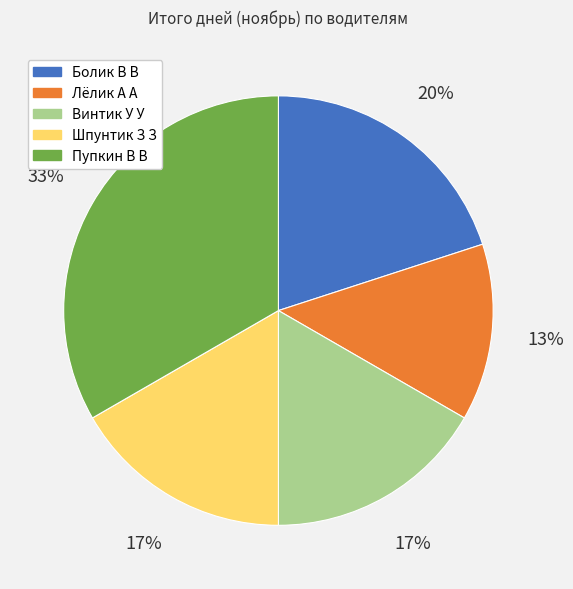

What percentage is the Пупкин В В slice, to the nearest percent?

33%